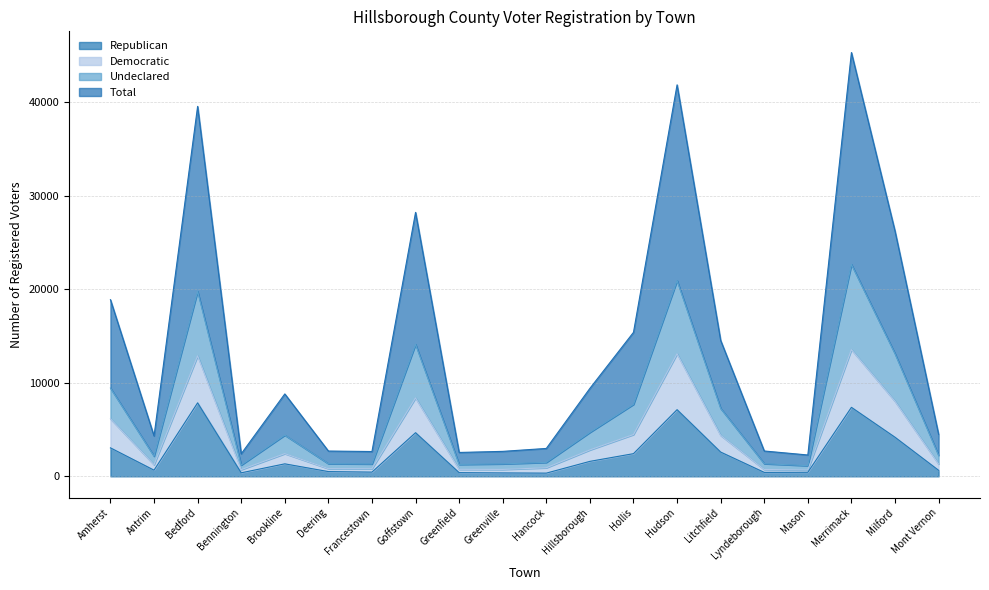

What is the highest value of the Republican series?

7853